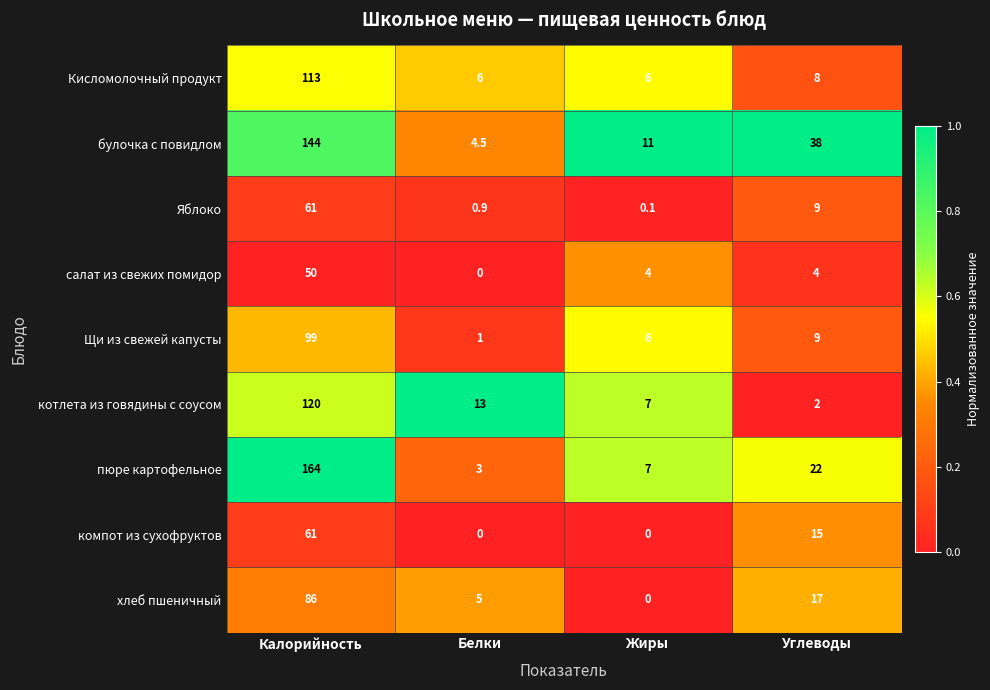

What is the maximum value shown in the chart?

164.0